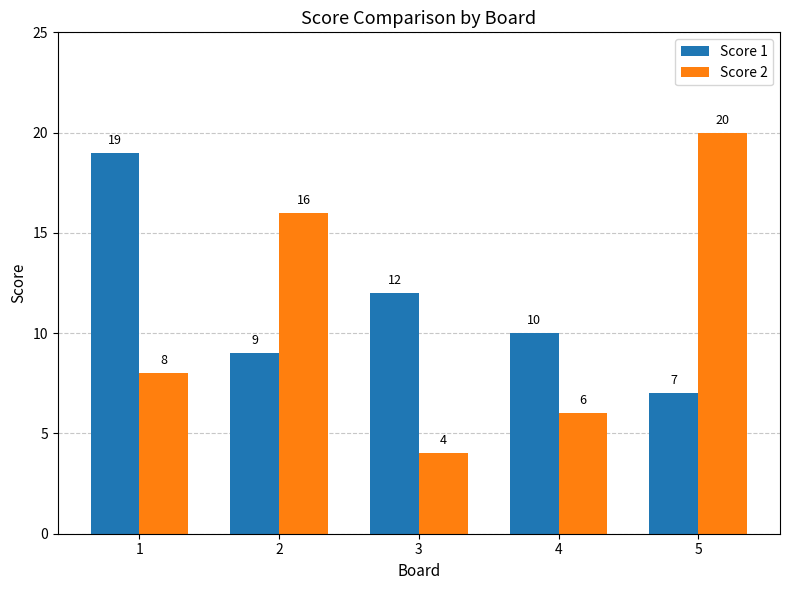

Is the value of Score 1 at 2 greater than the value of Score 2 at 3?

Yes